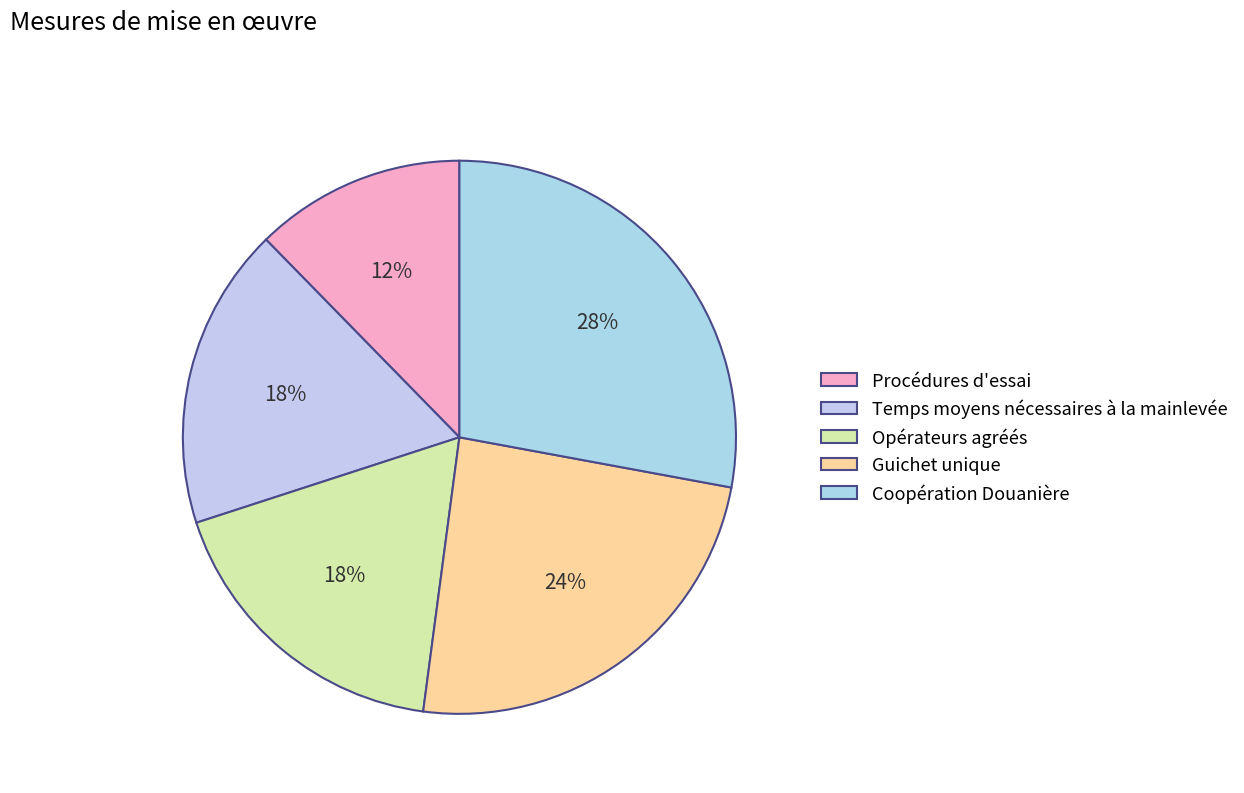

How many slices are in this pie chart?

5